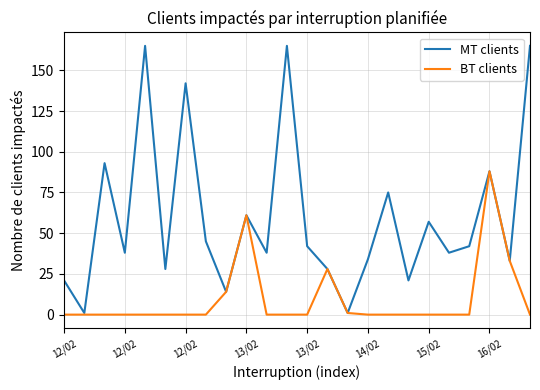

Which series has the largest total across all categories?

MT clients